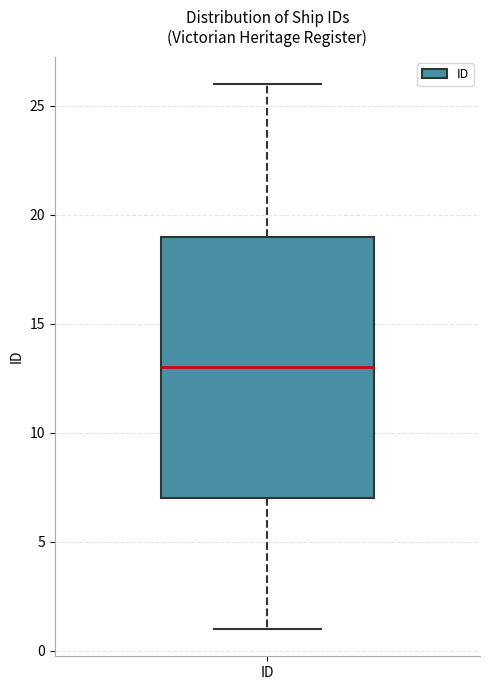

Where does the upper whisker of the box for ID end on the y-axis? The values are not printed on the chart, so give them approximately, as read against the axis.

26